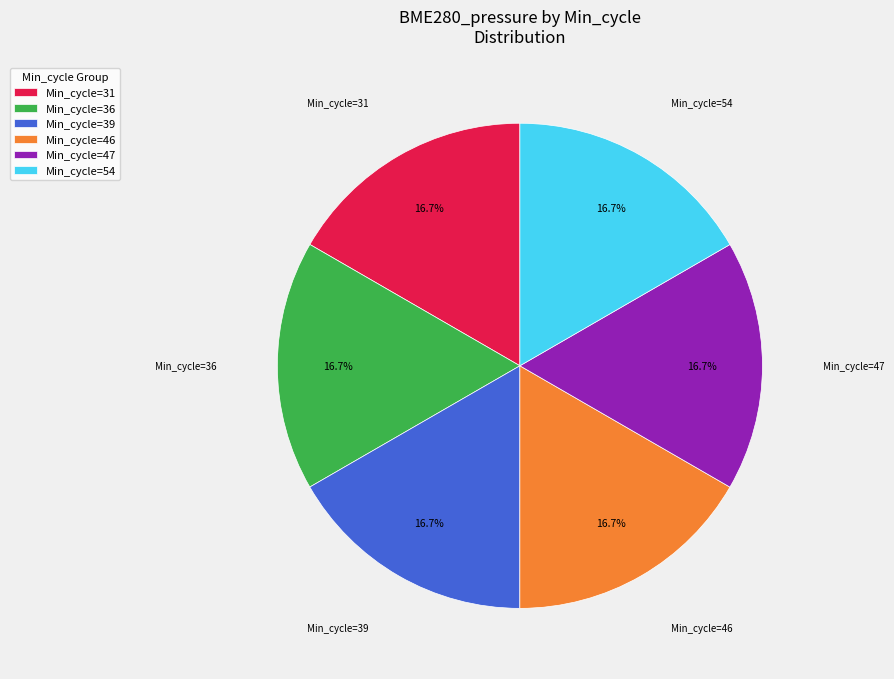

How many segments does this pie chart have?

6